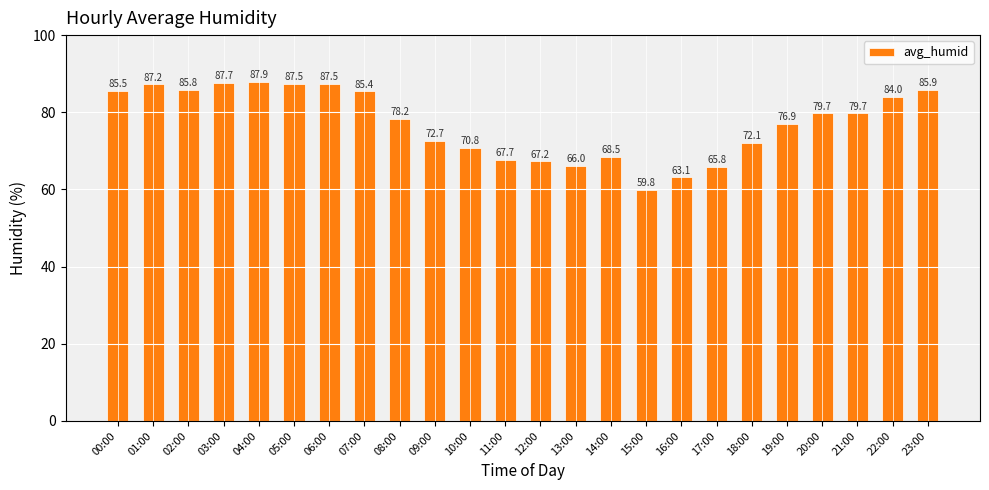

The value at 20:00 is 17.8. True or false?

False